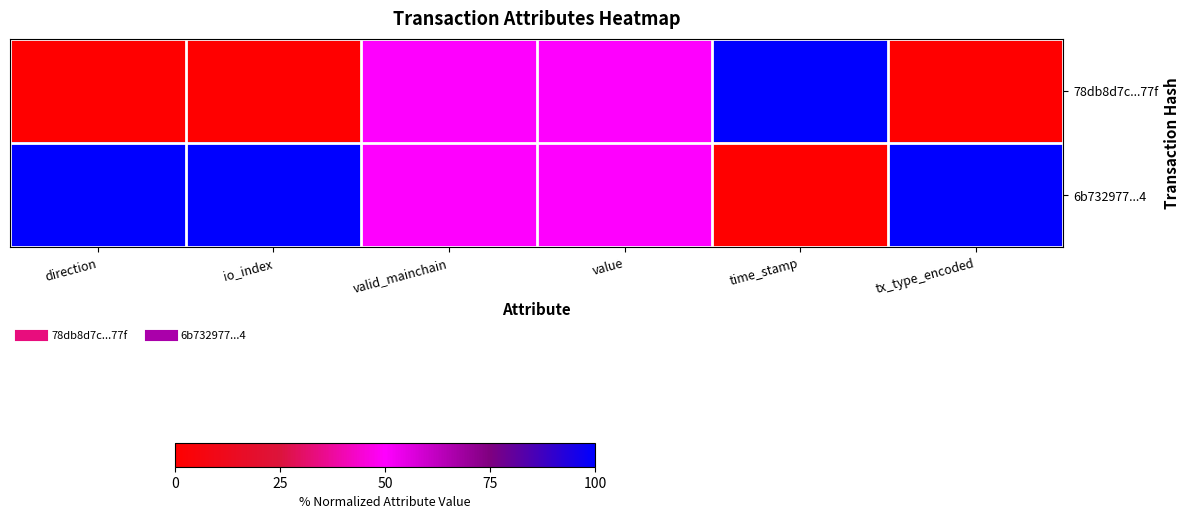

Reading left to right, extract all data points from this chart.

78db8d7c...77f: direction=0	io_index=0	valid_mainchain=50	value=50	time_stamp=100	tx_type_encoded=0
6b732977...4: direction=100	io_index=100	valid_mainchain=50	value=50	time_stamp=0	tx_type_encoded=100